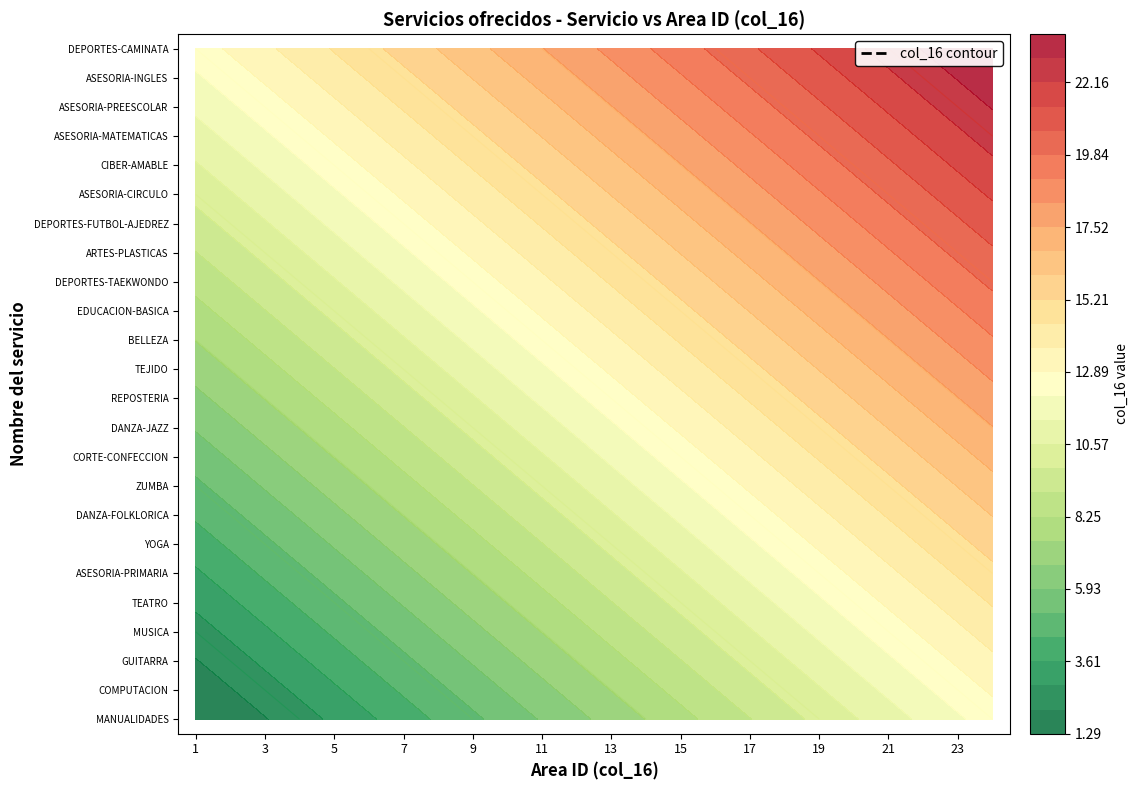

Between 23 and 5, which is larger?

23